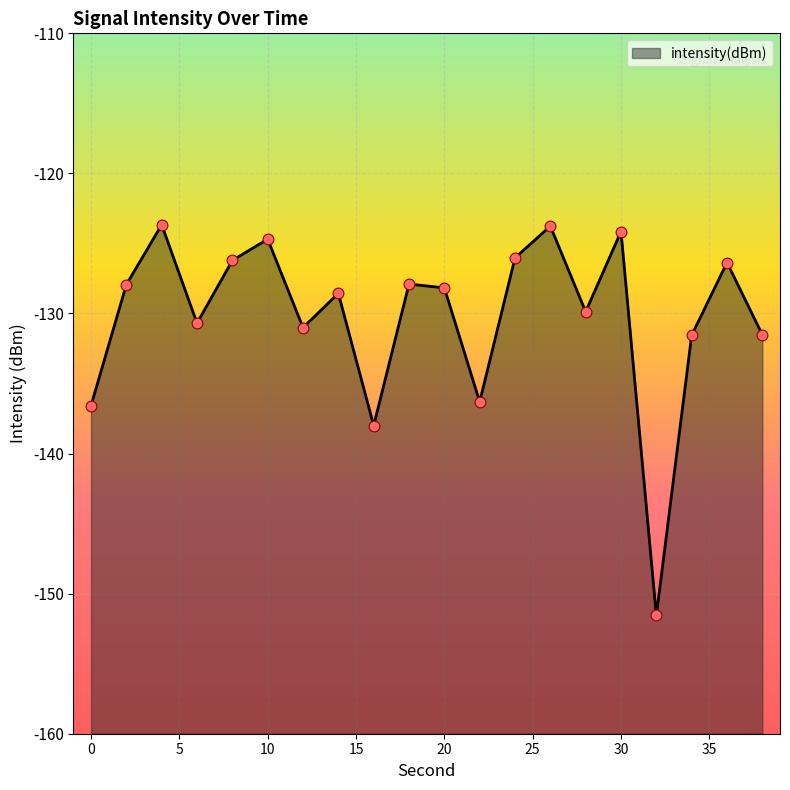

What is the change in value from 22 to 30?

+12.2